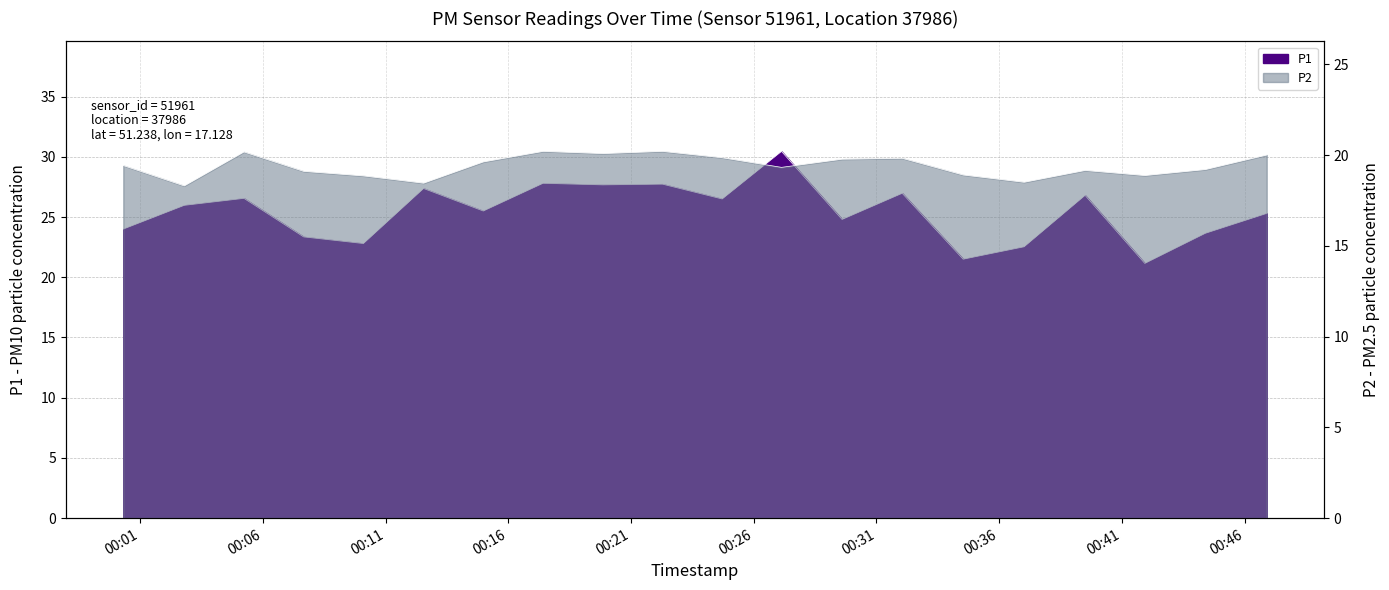

What is the total value across all series at 00:02?

44.3